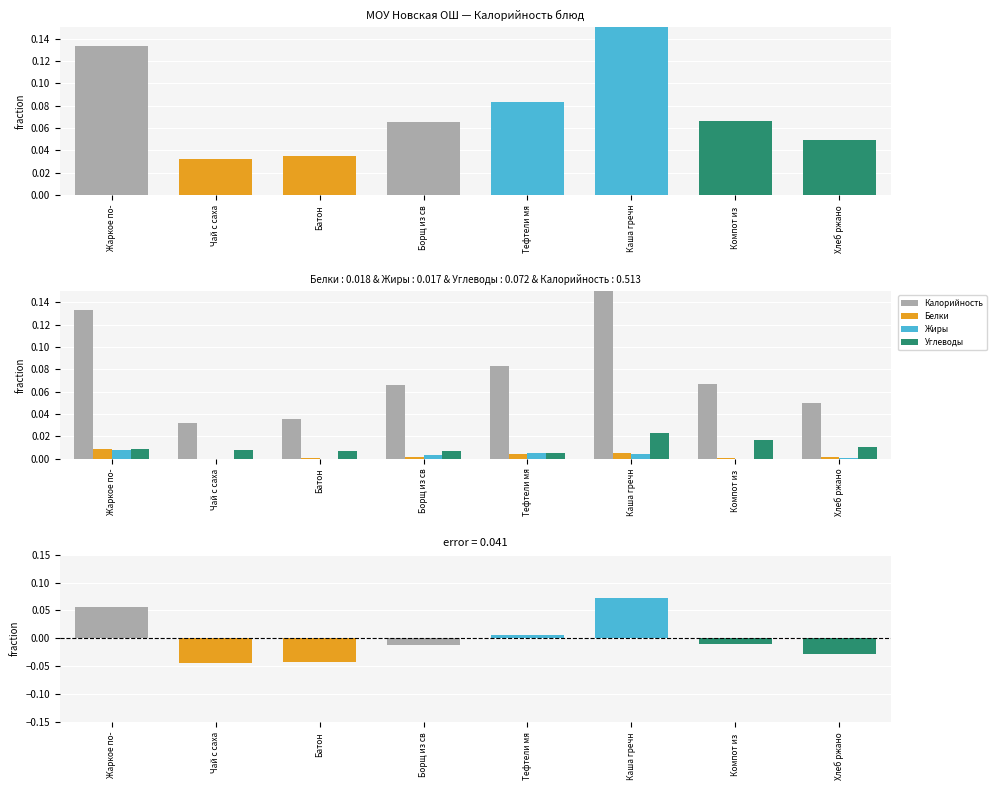

How many groups of bars are there?

8